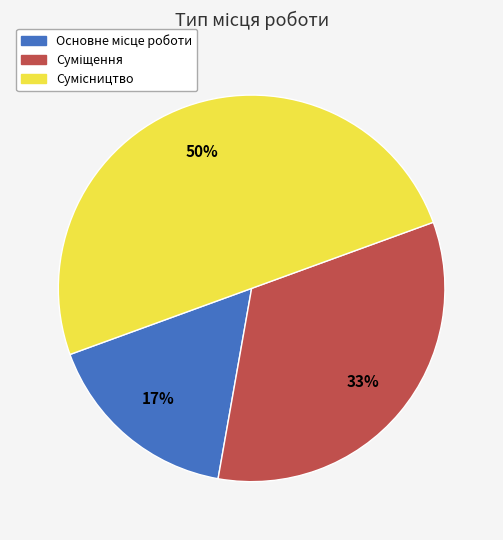

To the nearest percent, what is the average slice percentage?

33%